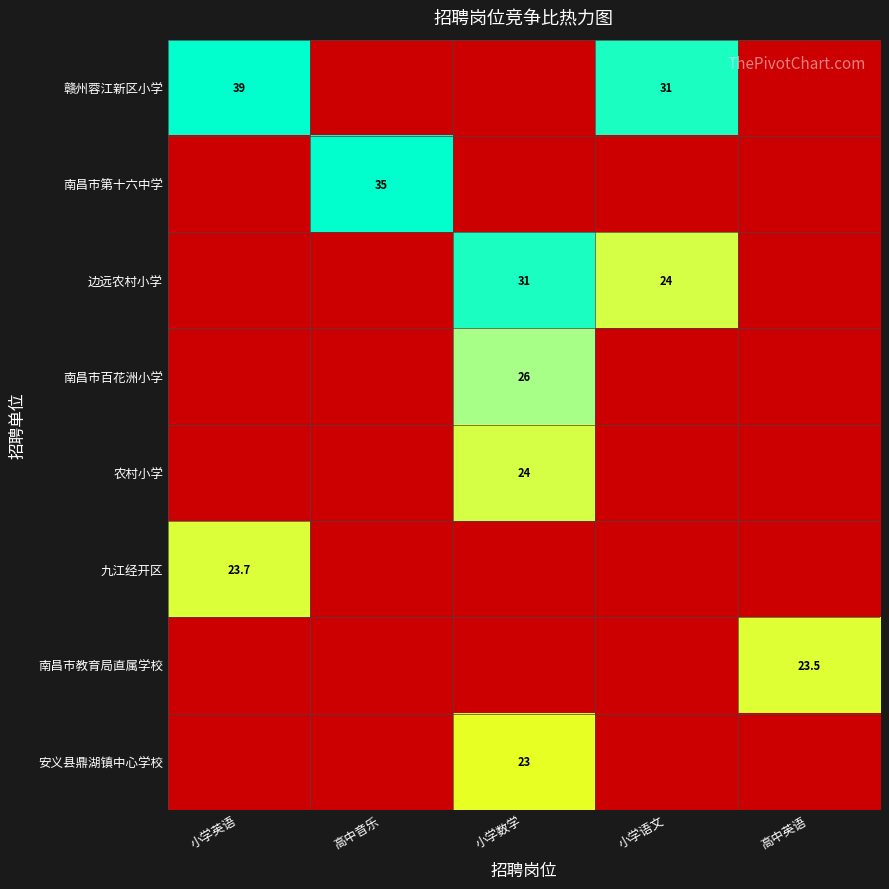

True or false: 赣州蓉江新区小学 has a value of 39.0 at 小学英语.

True